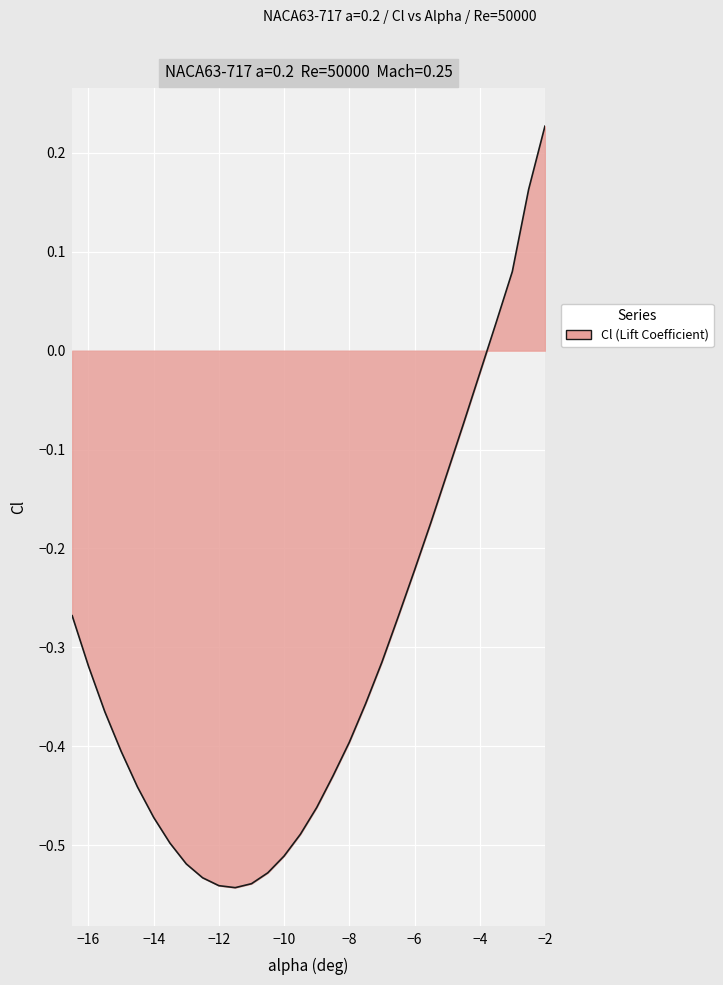

What is the difference between the maximum and minimum values?

0.8